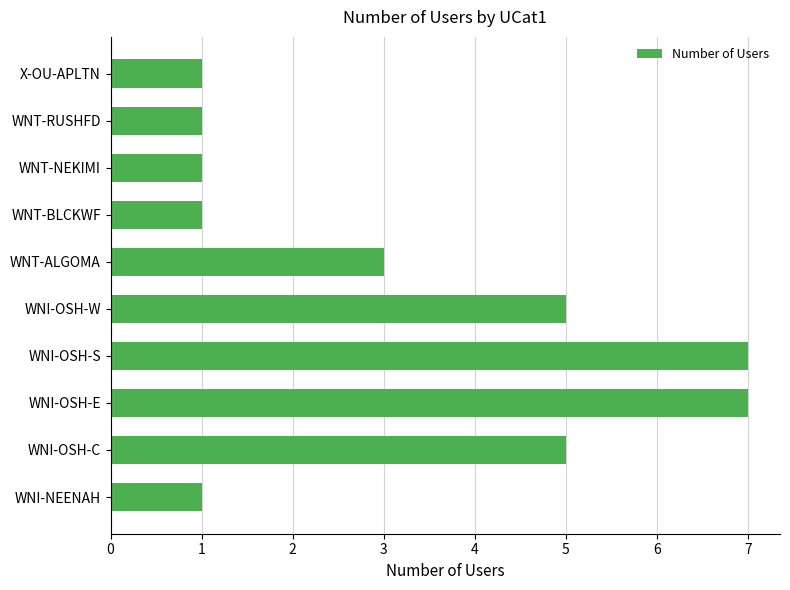

What is the change in value from WNI-OSH-E to WNT-ALGOMA?

-4